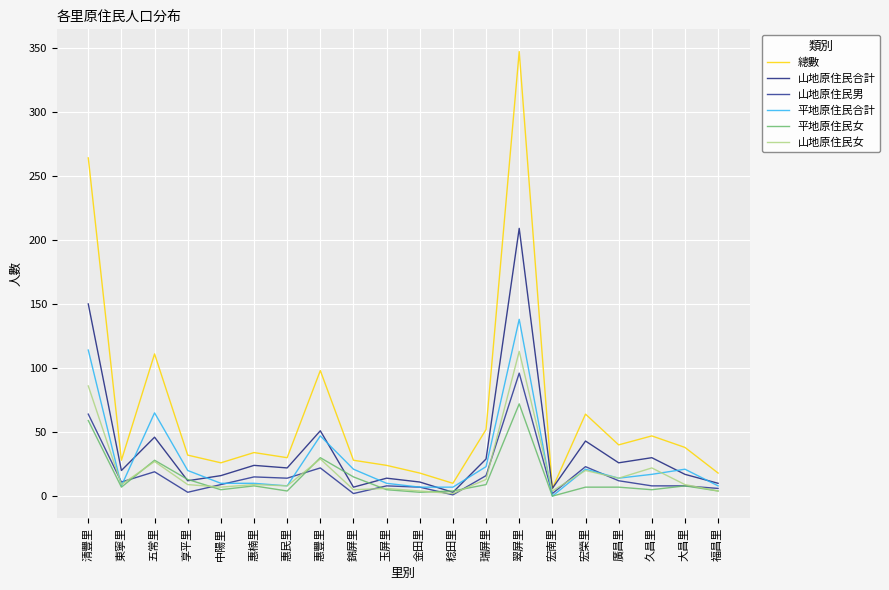

True or false: 山地原住民女 and 山地原住民合計 intersect in this chart.

False